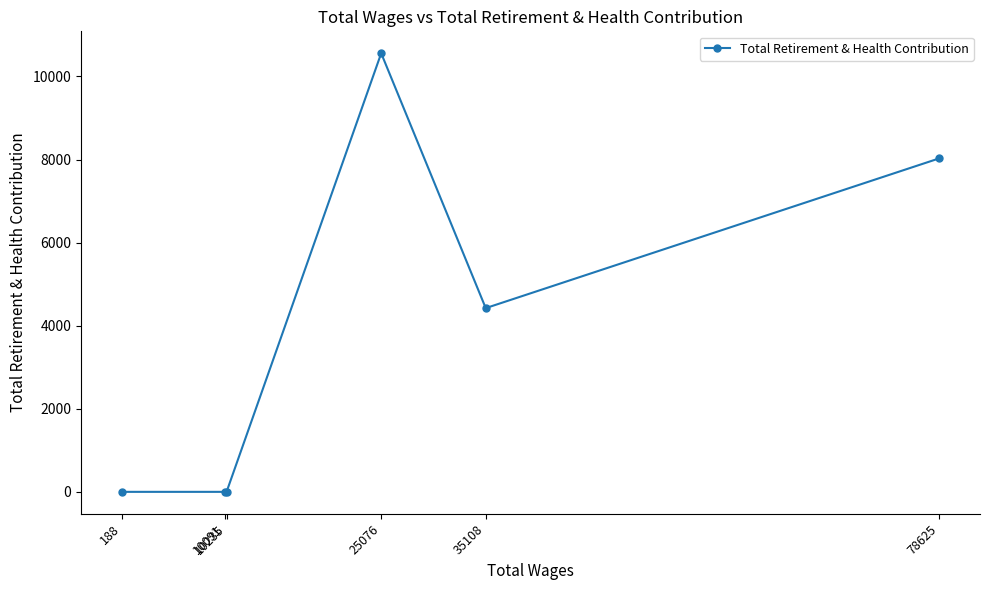

Reading left to right, extract all data points from this chart.

188=0	10091=0	10235=0	25076=10558	35108=4423	78625=8027